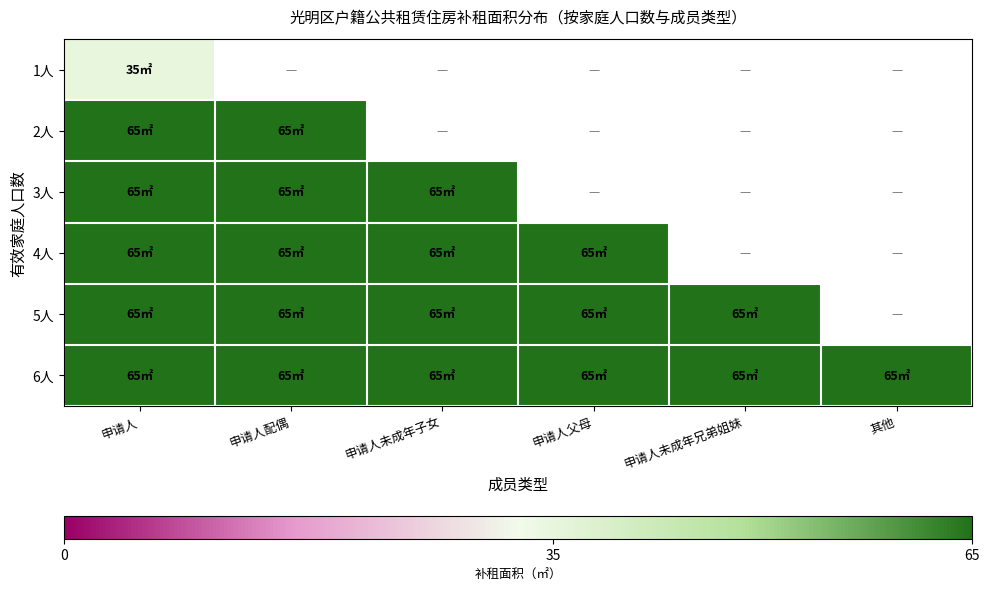

The value of 5人 at 申请人 is 92.7. True or false?

False